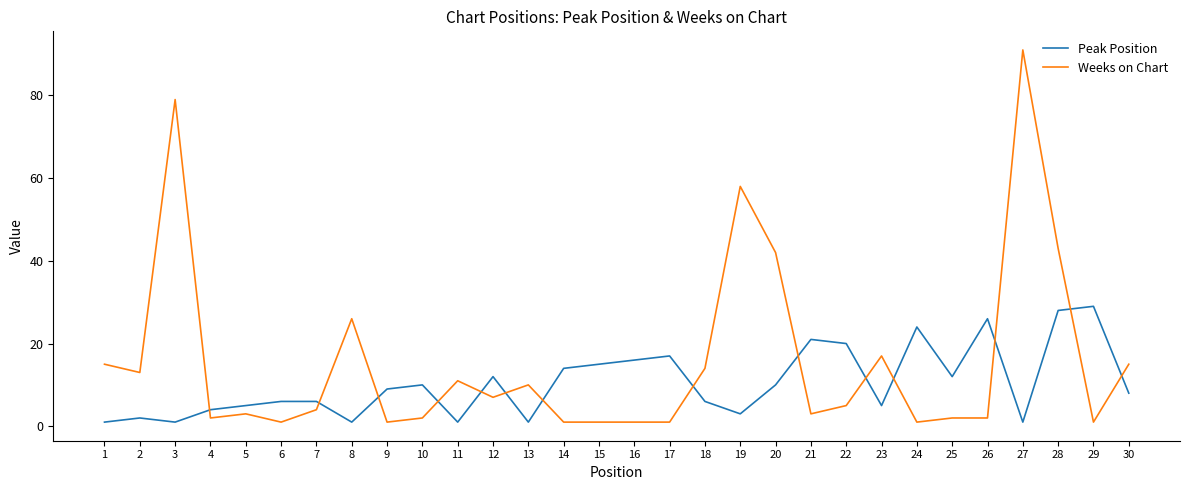

True or false: Peak Position has a value of 14 at 14.

True